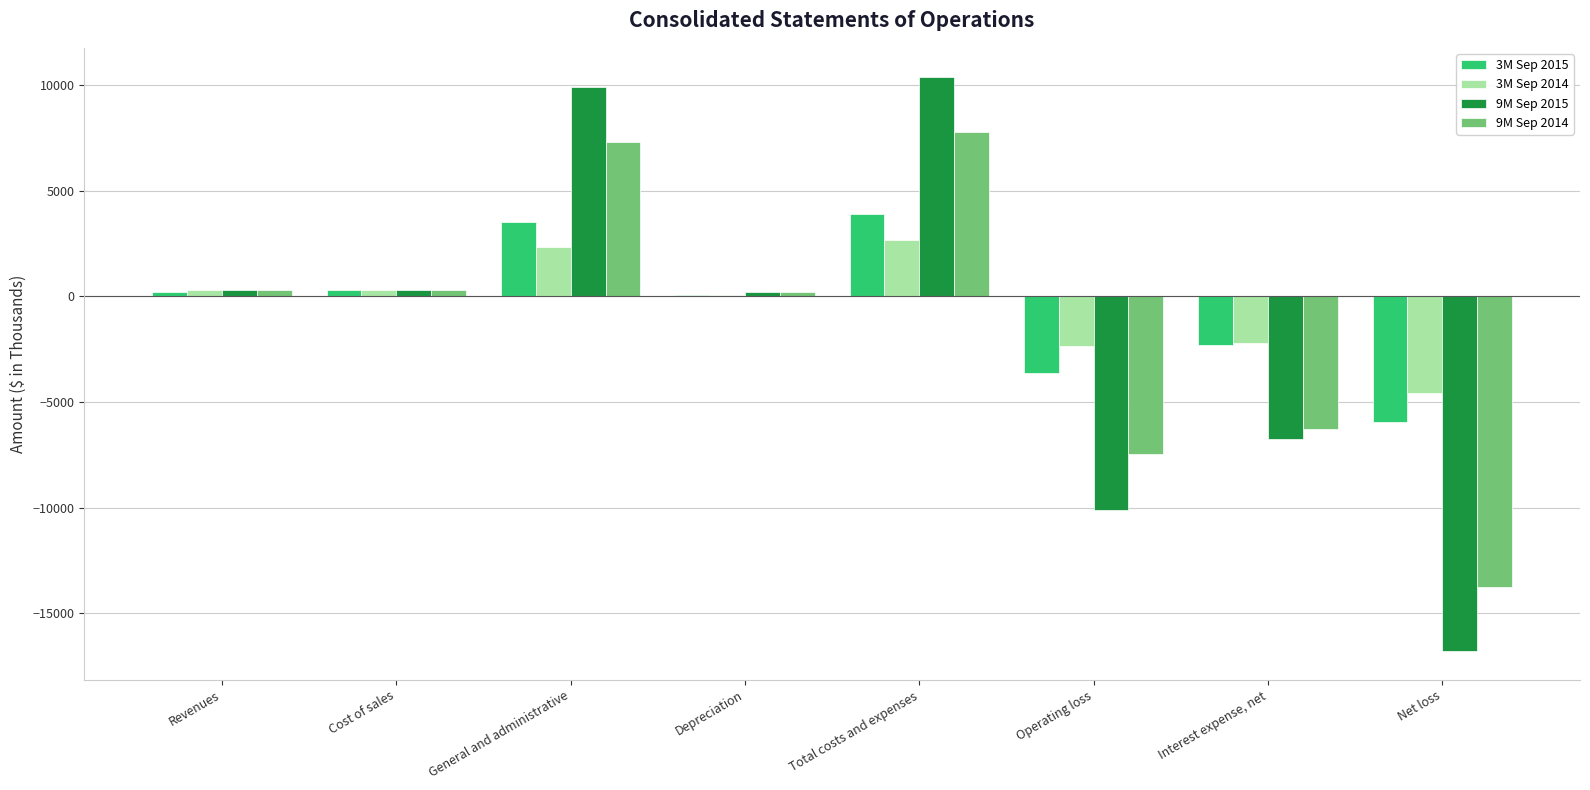

What is the sum of all 3M Sep 2015 values?

-3946